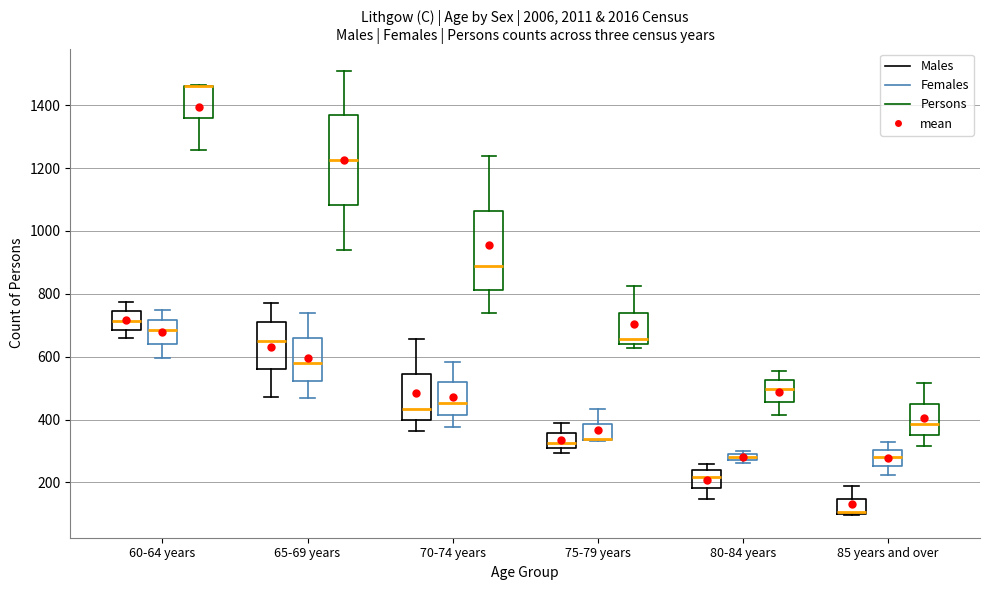

Where is the upper edge of the box for 75-79 years (Females) on the y-axis? The values are not printed on the chart, so give them approximately, as read against the axis.

380